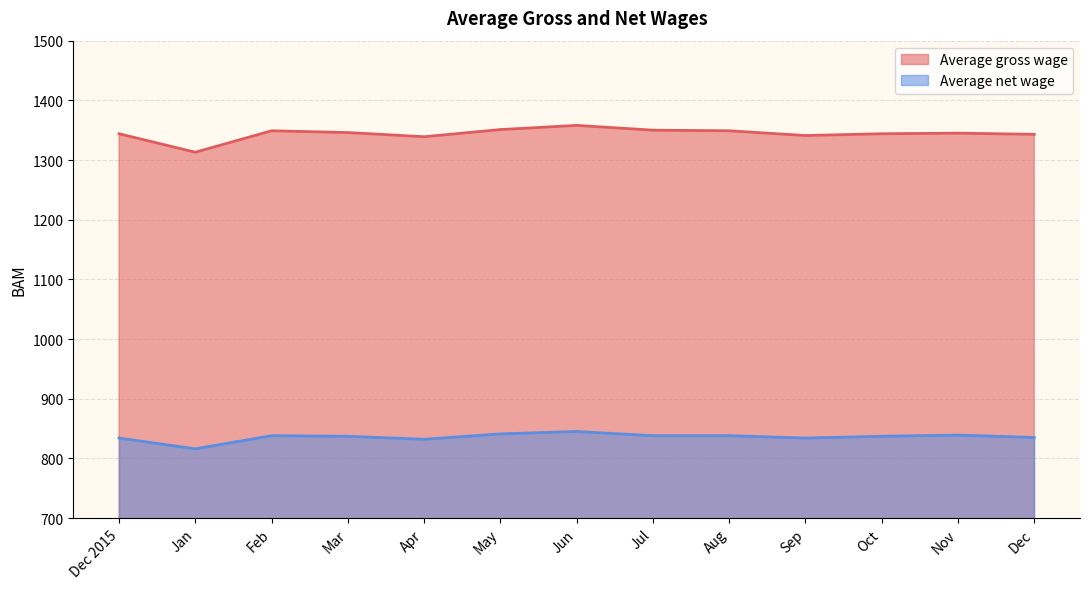

True or false: Average net wage and Average gross wage cross at least once.

False